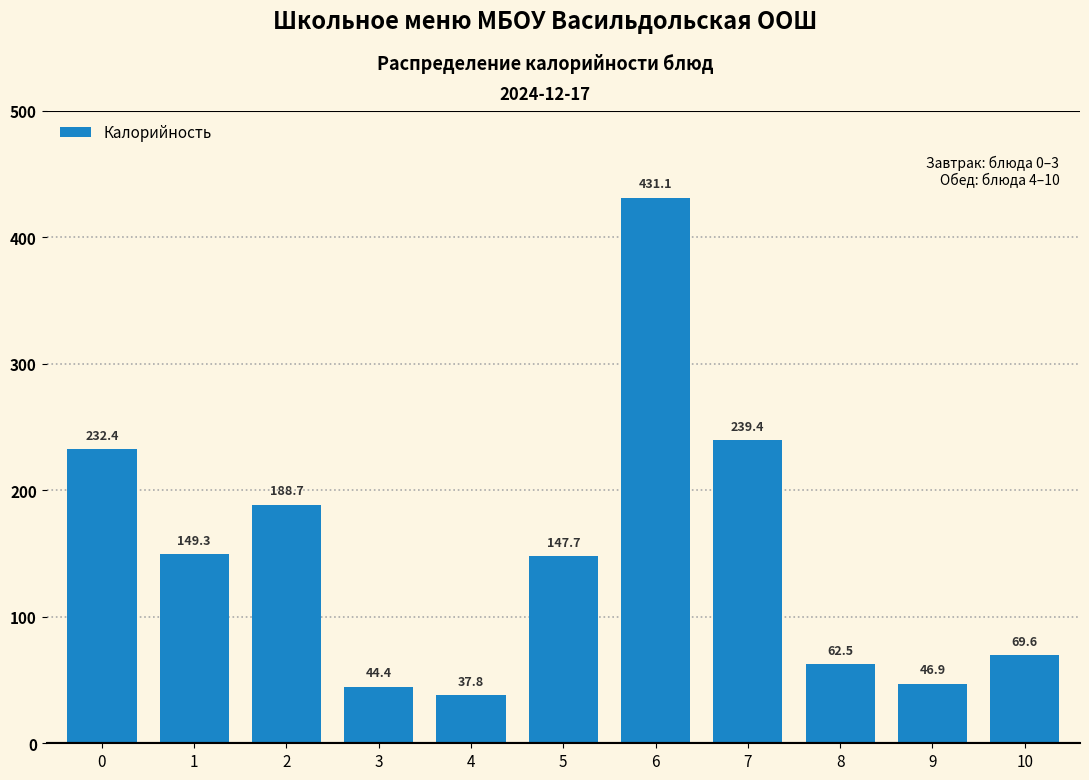

Reading right to left, list all the values displayed in this chart.

10=69.6	9=46.9	8=62.5	7=239.4	6=431.1	5=147.7	4=37.8	3=44.4	2=188.7	1=149.3	0=232.4